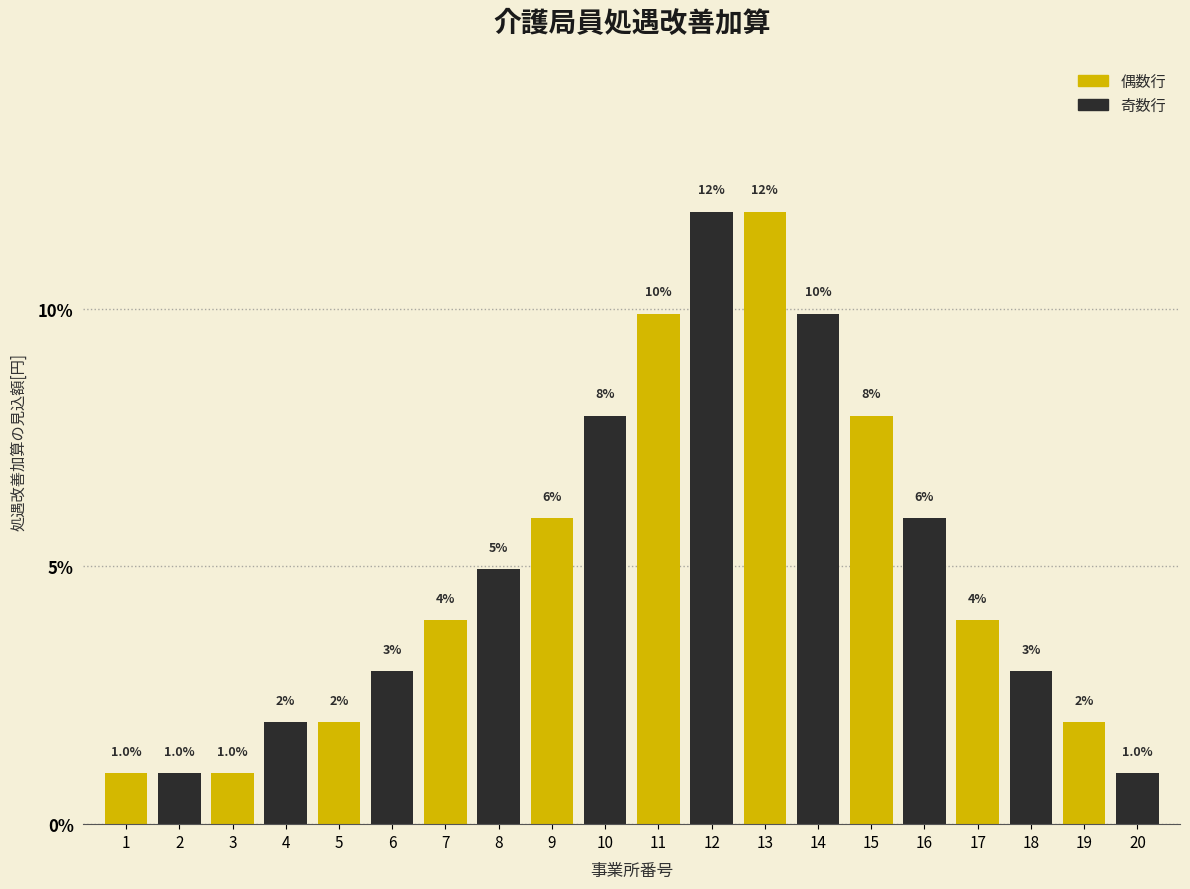

What is the greatest value displayed?

11.9